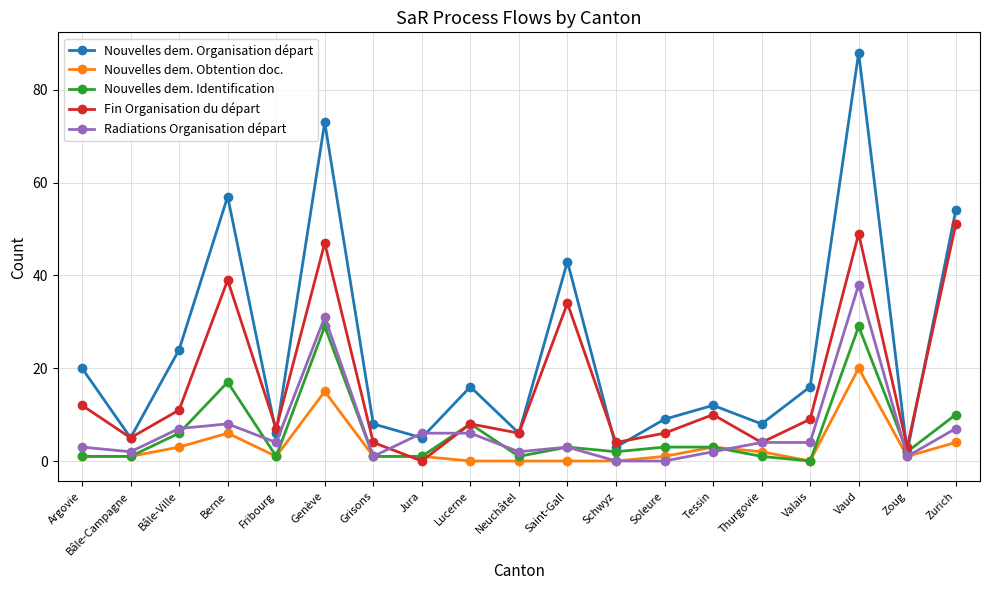

At which category does Radiations Organisation départ reach its first local valley?

Bâle-Campagne